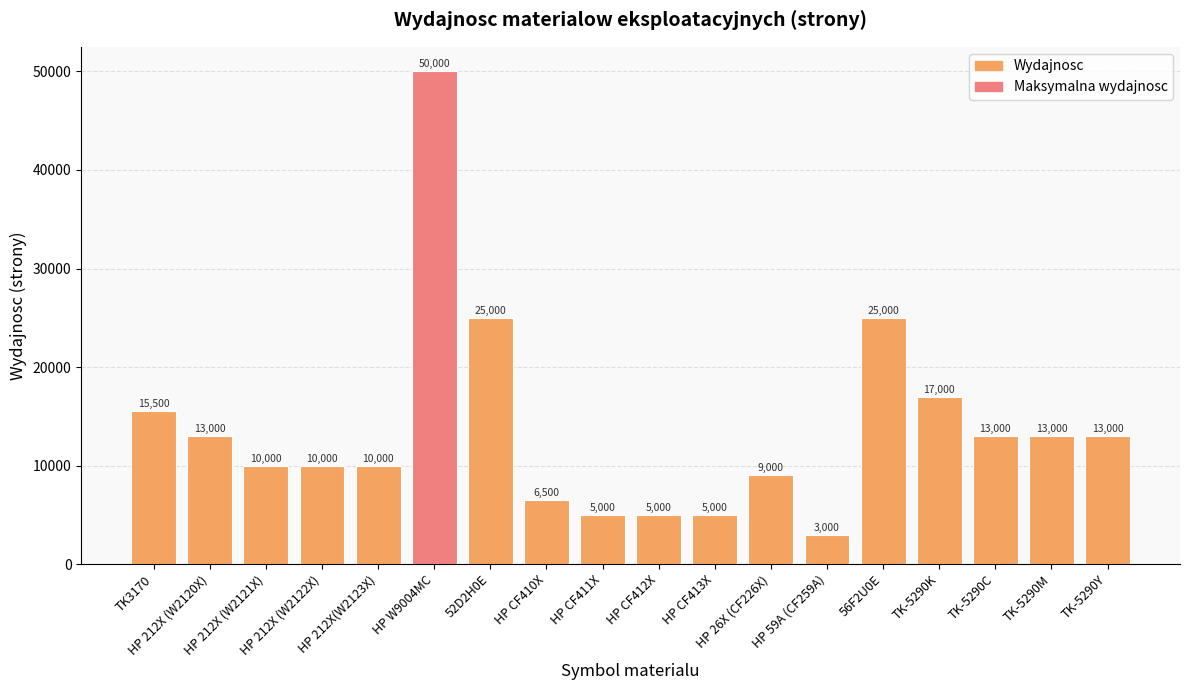

Reading right to left, what are all the values shown in this chart?

TK-5290Y=13000	TK-5290M=13000	TK-5290C=13000	TK-5290K=17000	56F2U0E=25000	HP 59A (CF259A)=3000	HP 26X (CF226X)=9000	HP CF413X=5000	HP CF412X=5000	HP CF411X=5000	HP CF410X=6500	52D2H0E=25000	HP W9004MC=50000	HP 212X(W2123X)=10000	HP 212X (W2122X)=10000	HP 212X (W2121X)=10000	HP 212X (W2120X)=13000	TK3170=15500